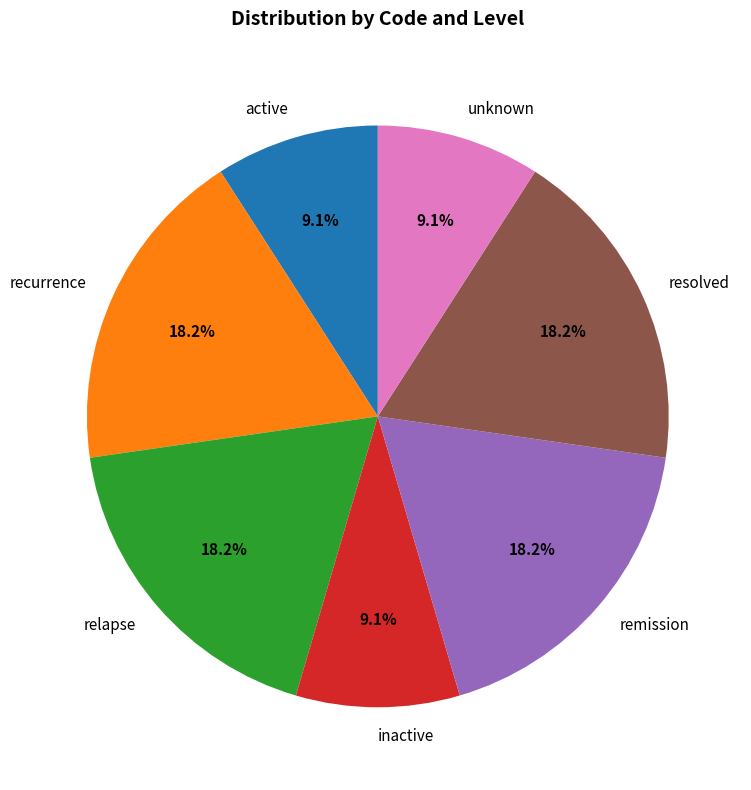

How much of the chart is everything except resolved?

81.8%